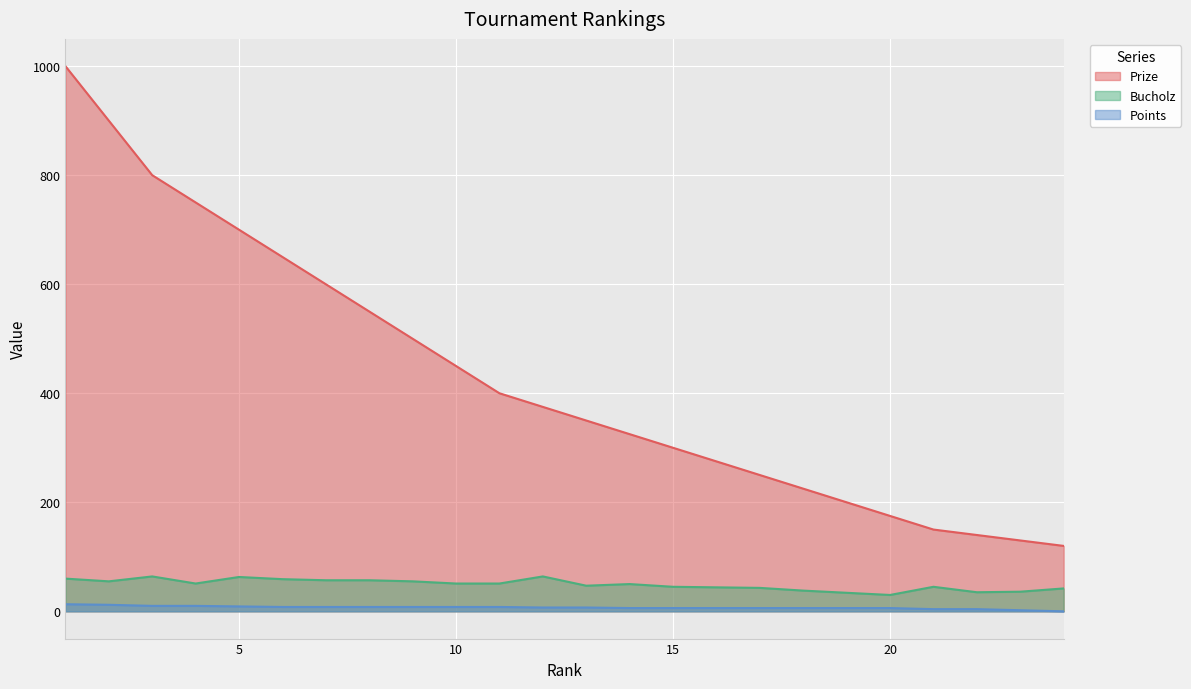

True or false: Points has a value of 10 at 17.

False